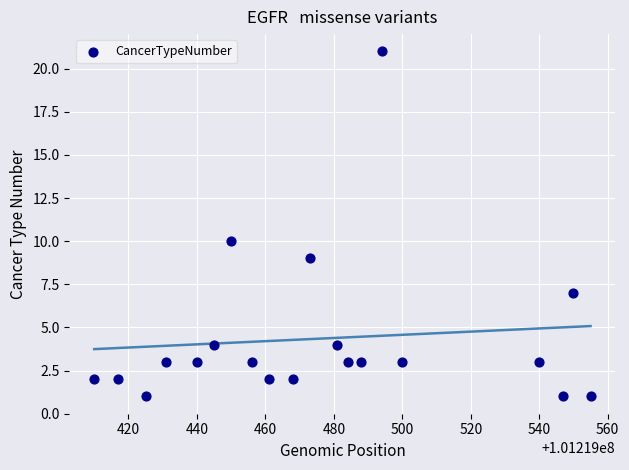

What is the range of Y values (max minus min)?

20